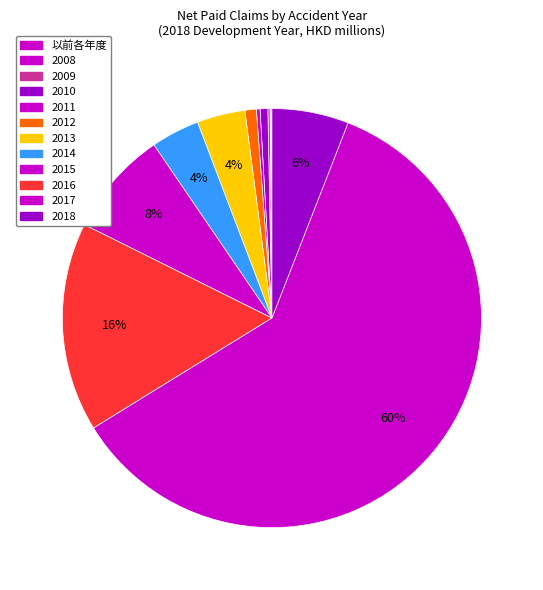

Is there any slice that represents more than half of the pie?

Yes